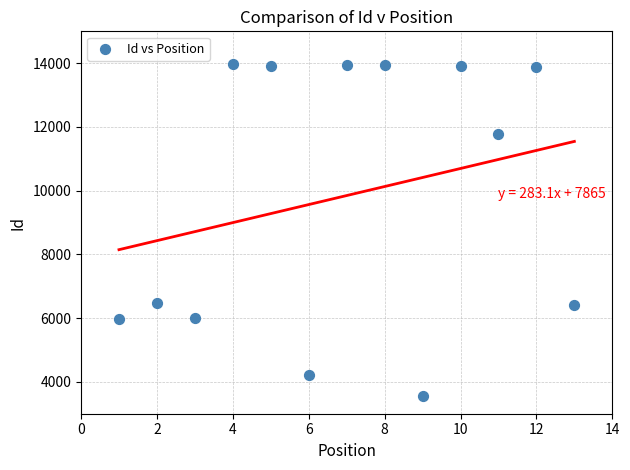

What is the range of Y values (max minus min)?

10445